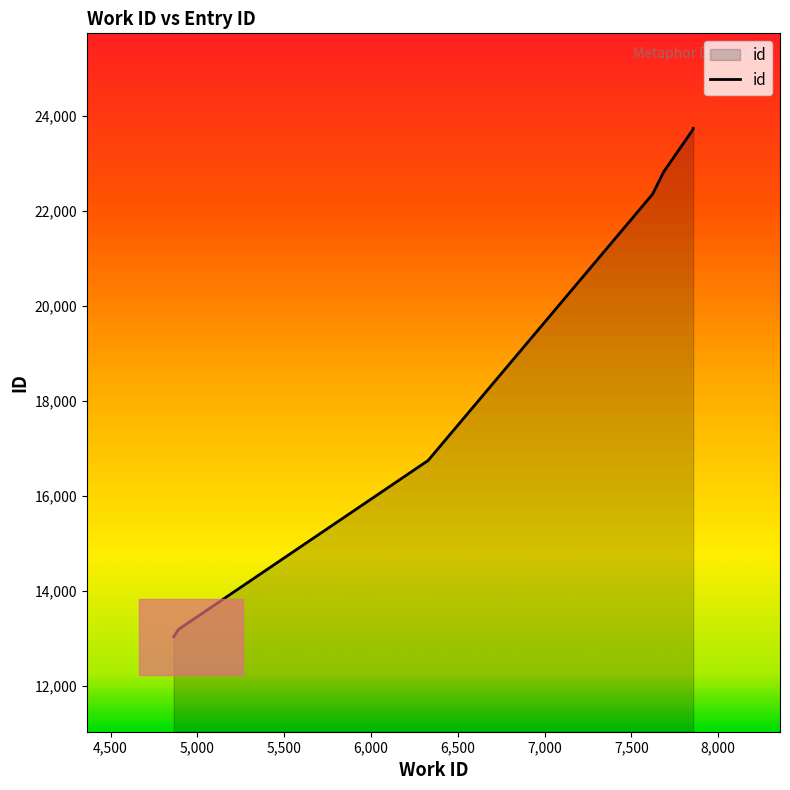

Read the value at 4,500, to the nearest 100.

13000